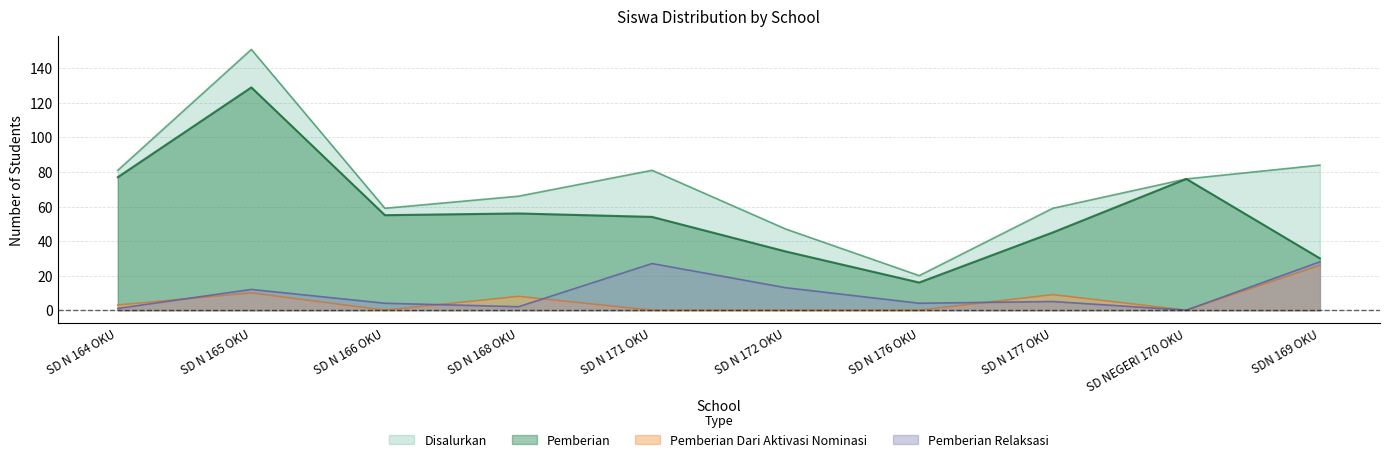

Which series has the largest range (max minus min)?

Disalurkan